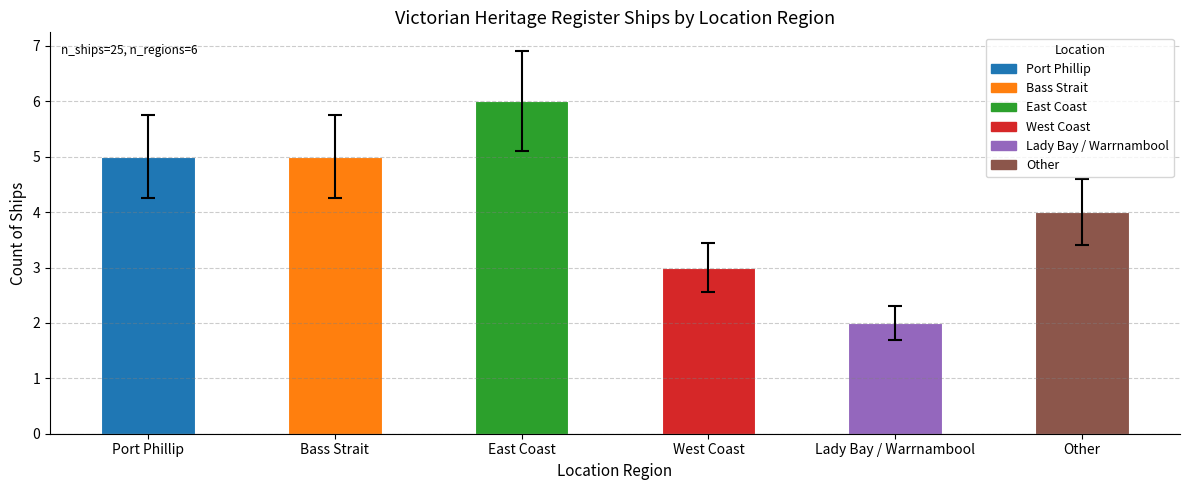

What is the change in value from Bass Strait to West Coast?

-2